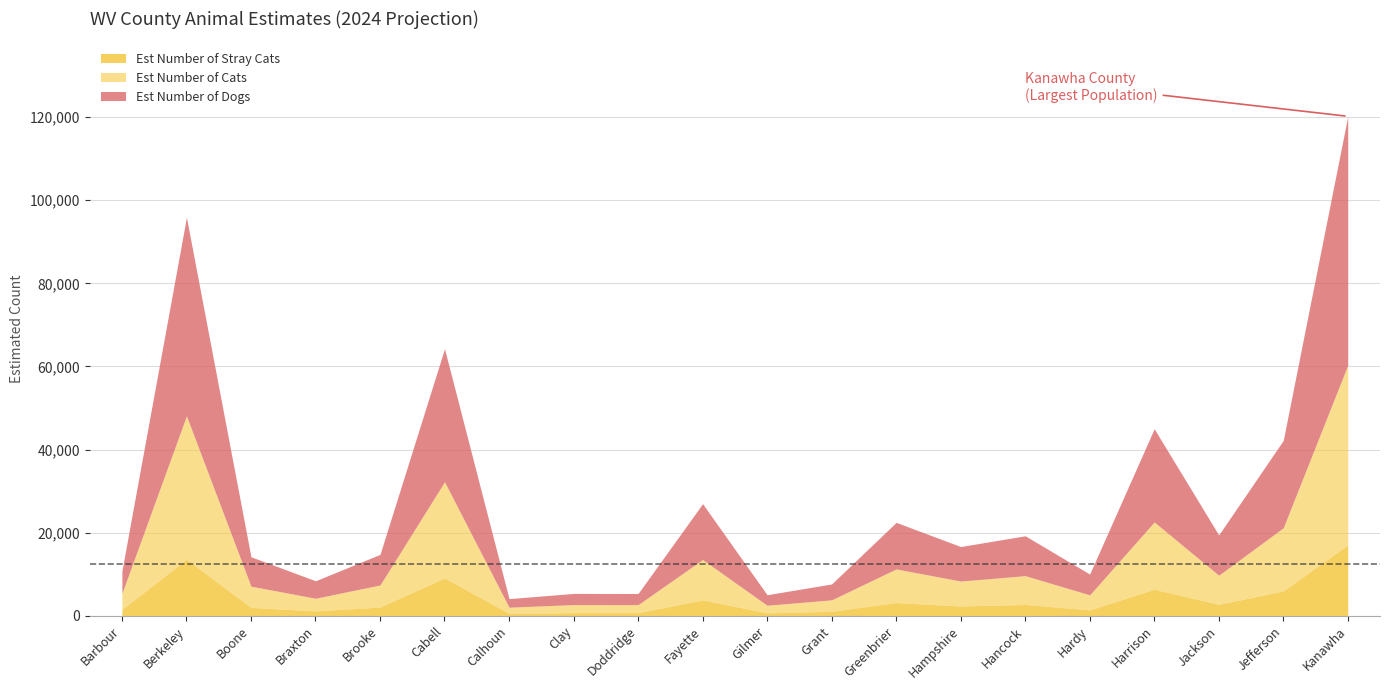

List the labels in order of Est Number of Cats value, largest first.

Kanawha, Berkeley, Cabell, Harrison, Jefferson, Fayette, Greenbrier, Jackson, Hancock, Hampshire, Brooke, Boone, Barbour, Hardy, Braxton, Grant, Clay, Doddridge, Gilmer, Calhoun